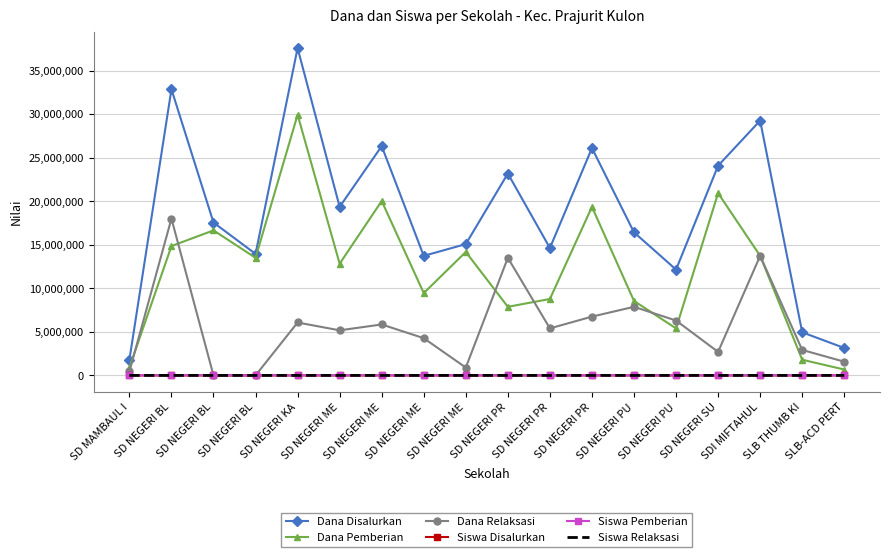

In Siswa Disalurkan, how many points are lower than both neighbors (excluding endpoints)?

5